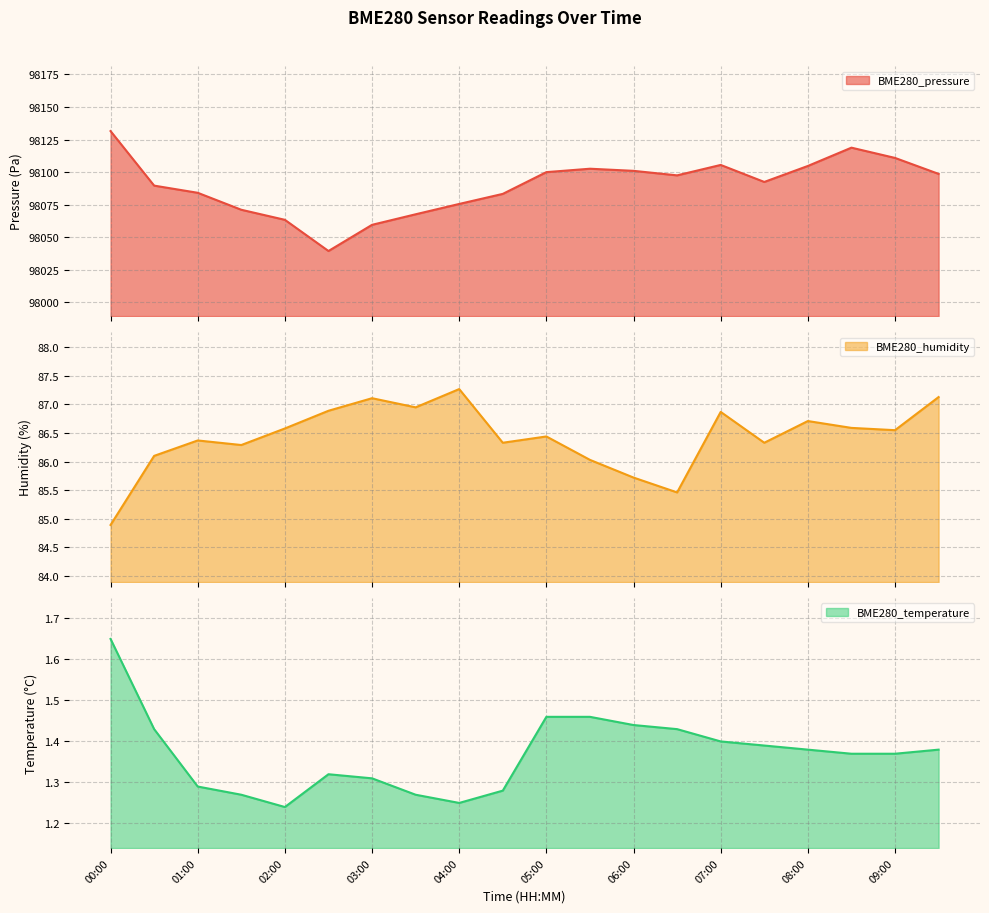

What is the label of the 20th point from the right?

00:00